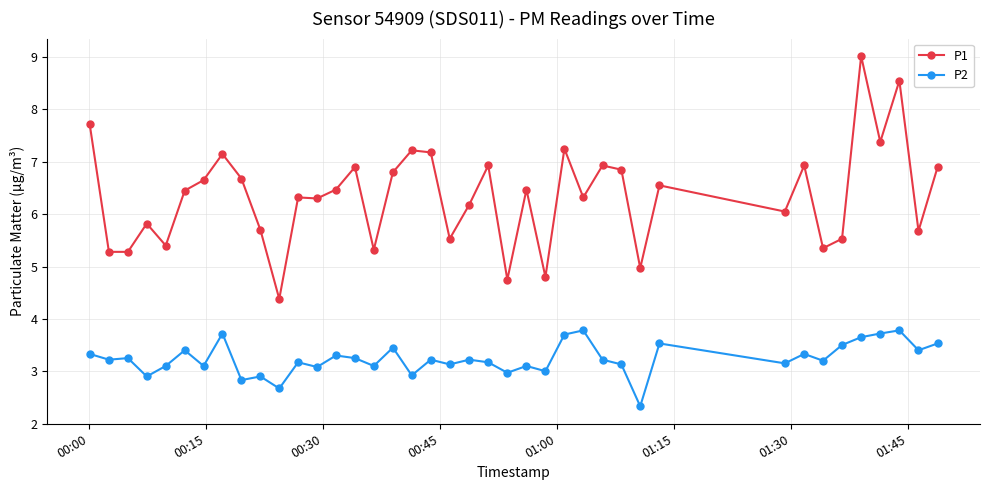

What is the maximum value shown in the chart?

9.0